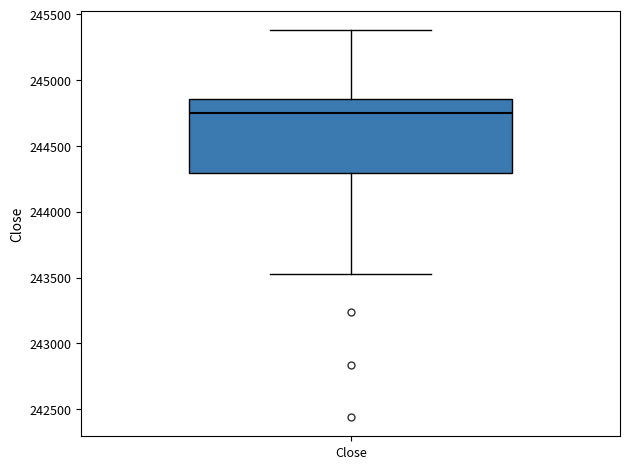

Where does the lower whisker of the box for Close end on the y-axis? The values are not printed on the chart, so give them approximately, as read against the axis.

243550